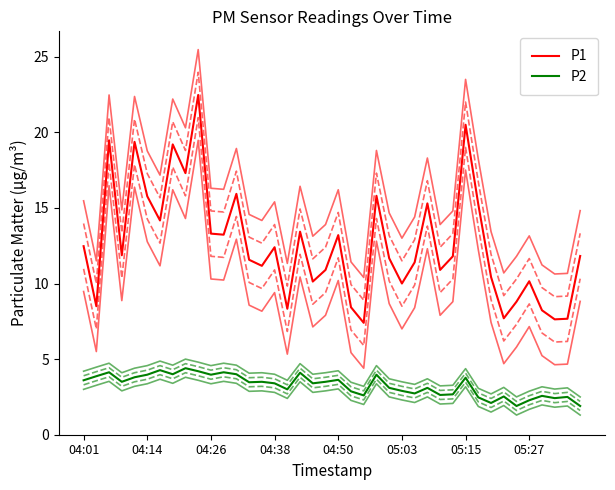

At 36, list the series in order from smallest to largest.

P2, P1